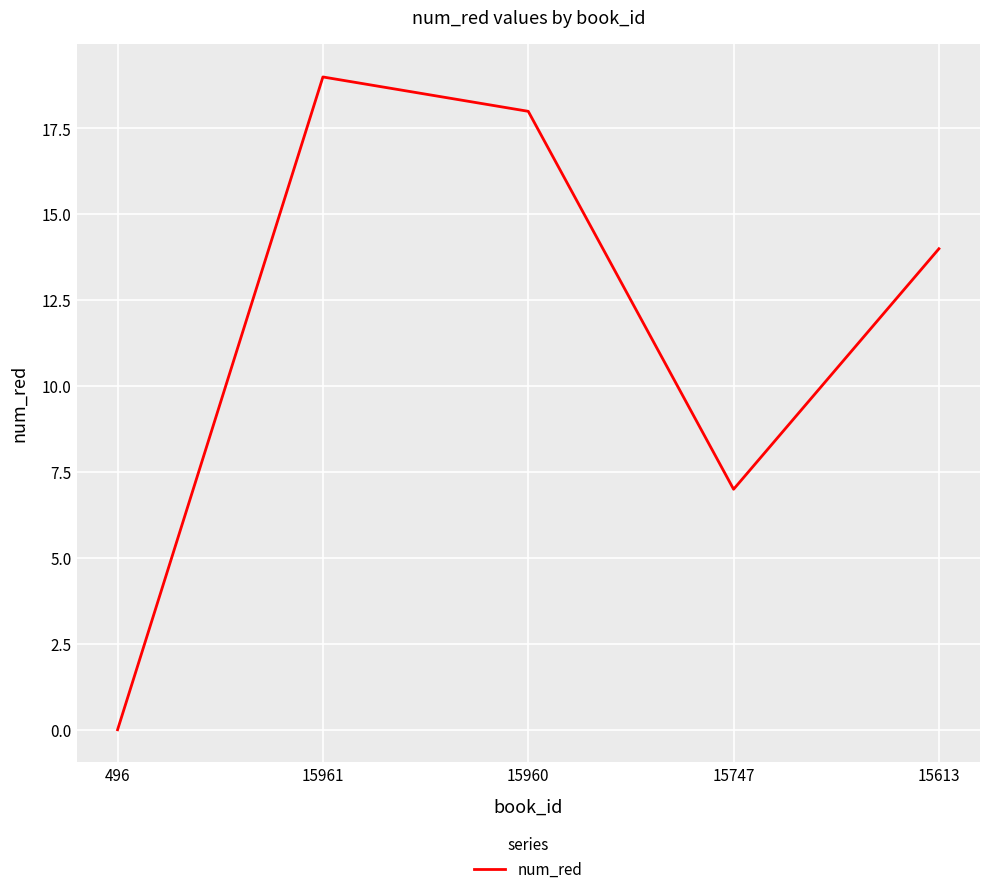

What is the sum of the values at 15747 and 496?

7